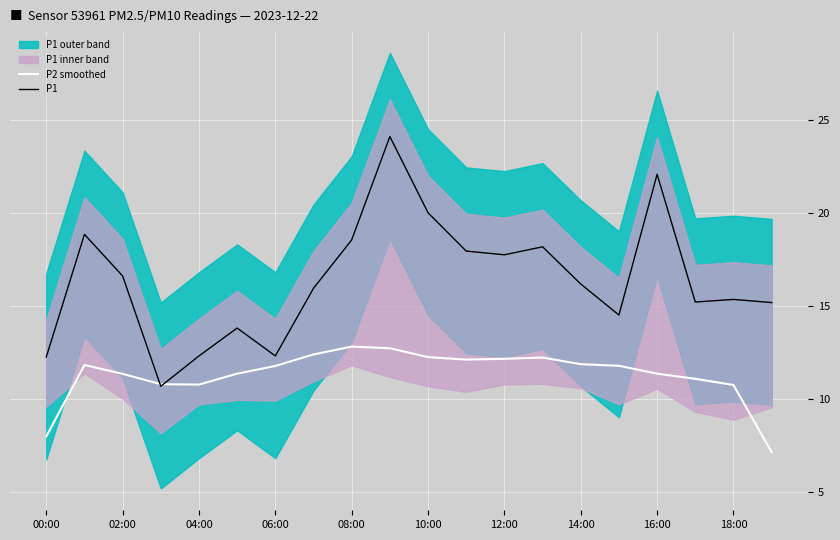

Which series has the largest total across all categories?

P1